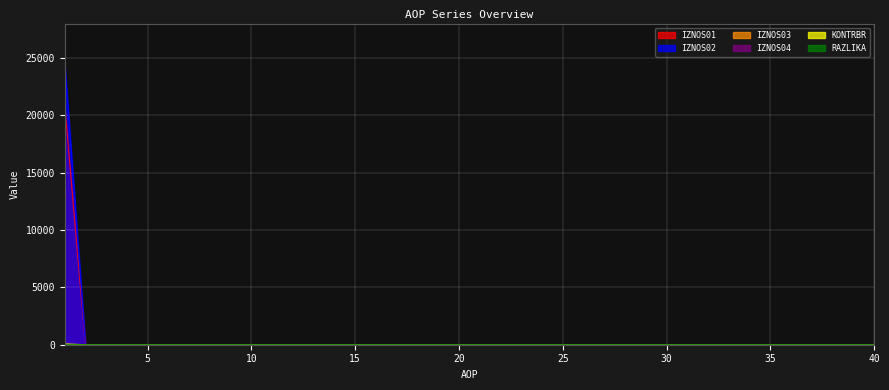

Does the chart display data point markers on the line(s)?

No